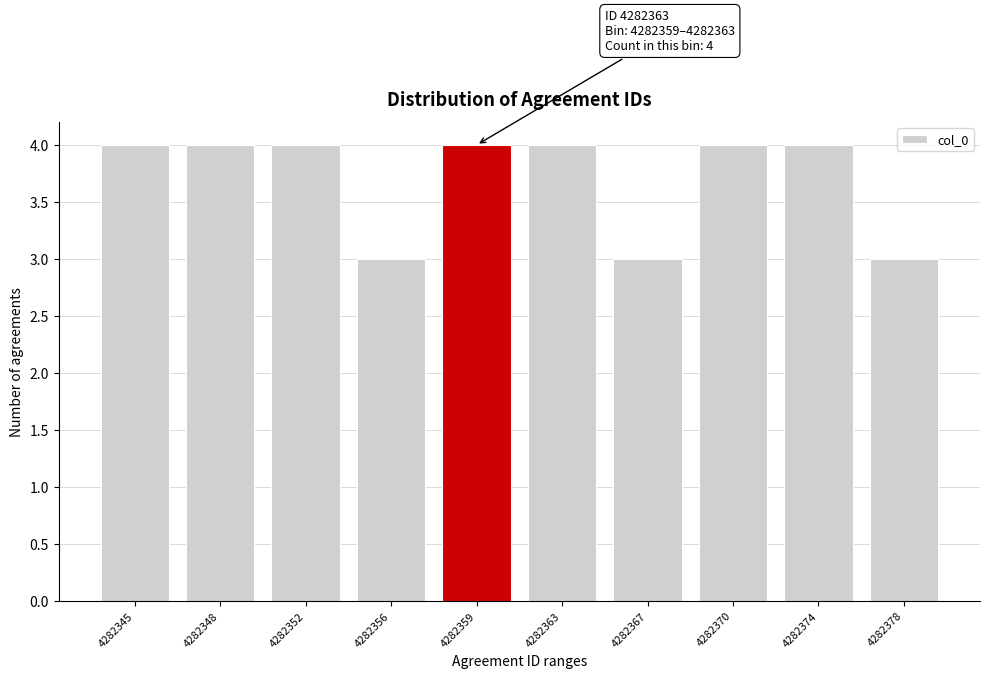

Reading left to right, list all the values displayed in this chart.

4282345=4	4282348=4	4282352=4	4282356=3	4282359=4	4282363=4	4282367=3	4282370=4	4282374=4	4282378=3